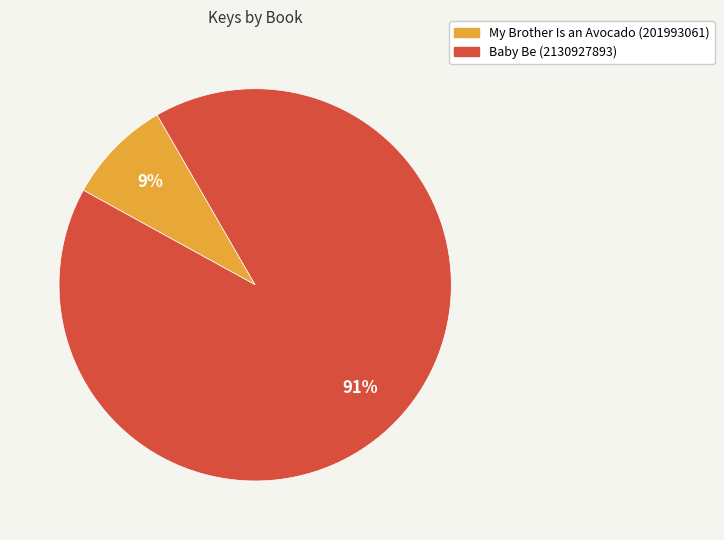

What percentage is the My Brother Is an Avocado (201993061) slice, to the nearest percent?

9%